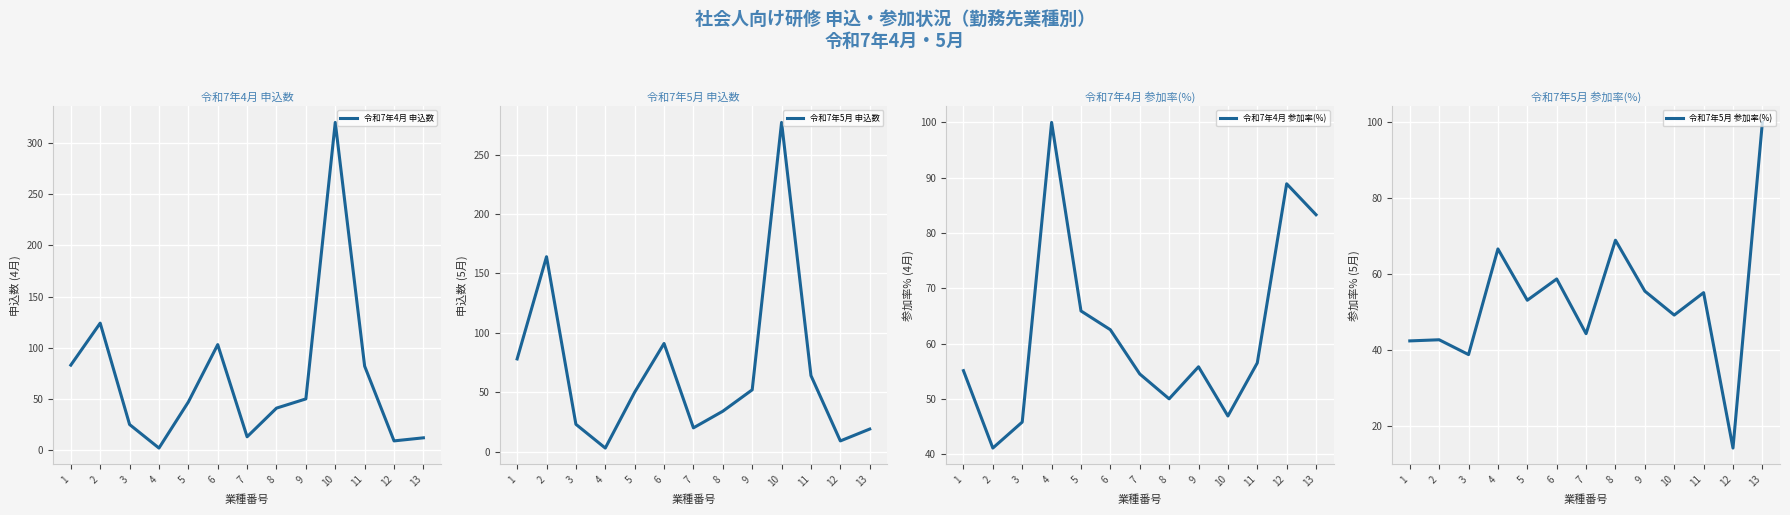

What is the sum of all 令和7年4月 申込数 values?

911